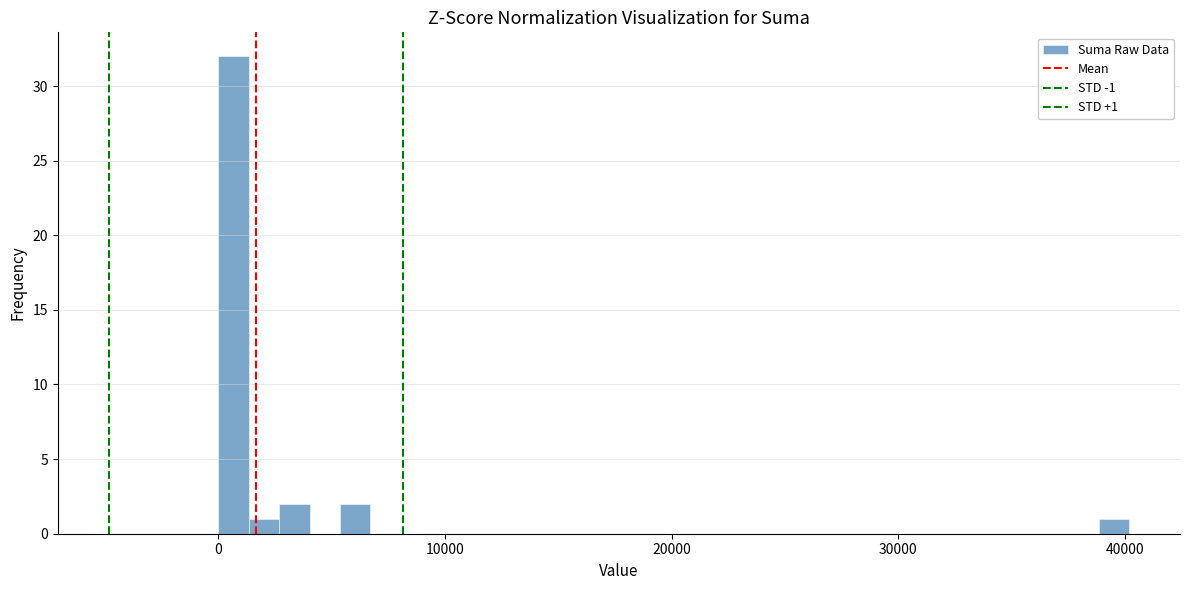

Read against the x-axis, roughly where is the centre of the tallest bar?

1000